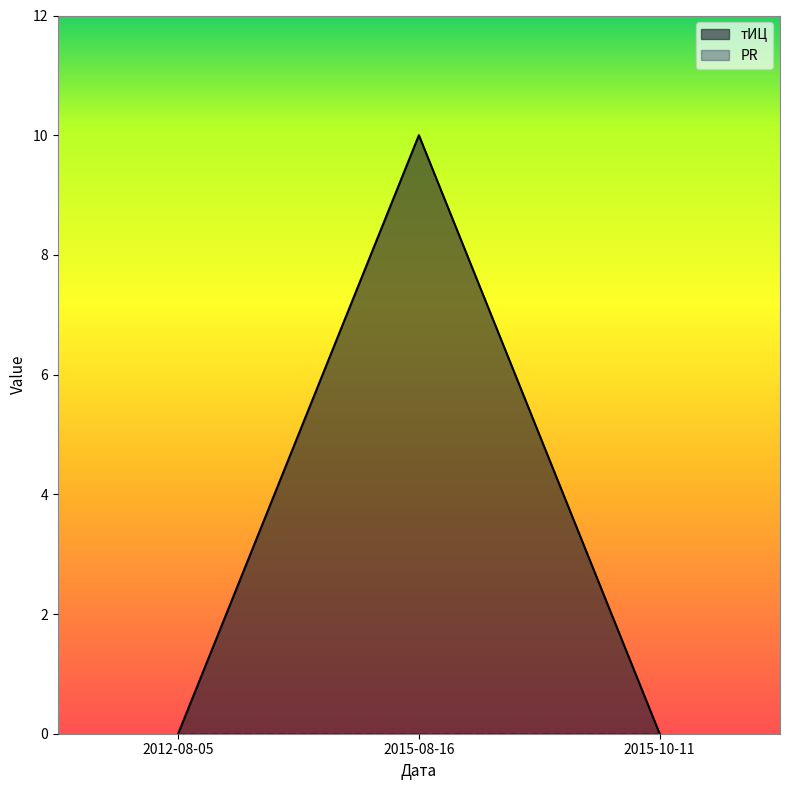

Does the chart display data point markers on the line(s)?

No